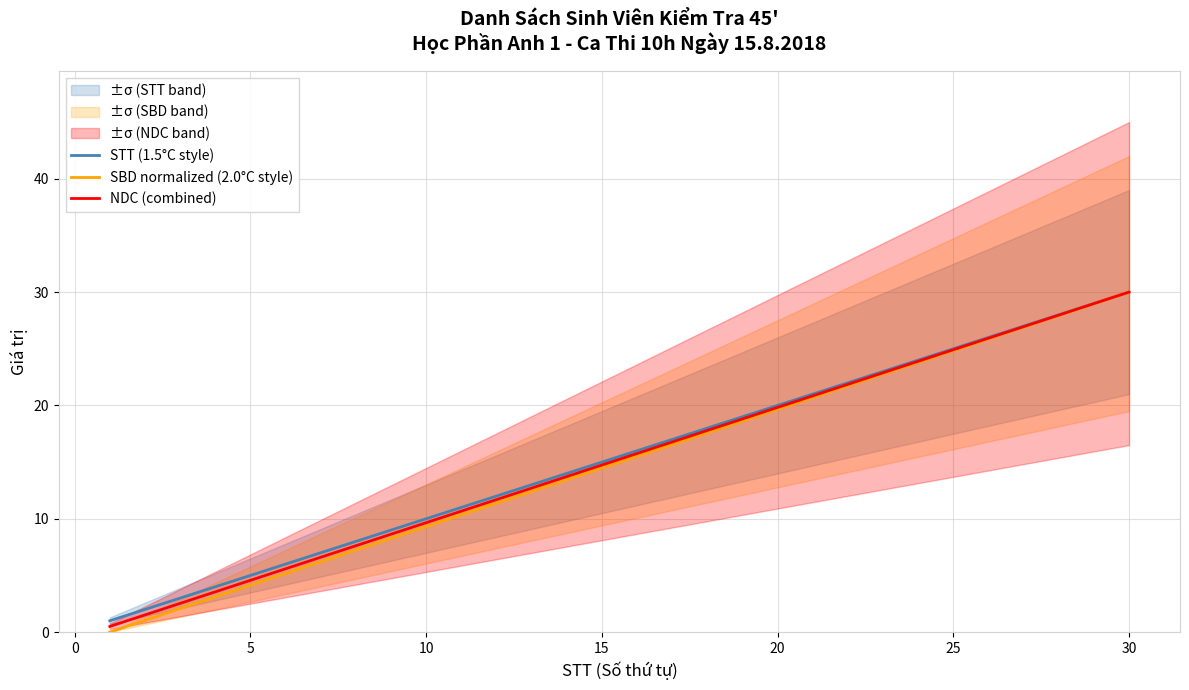

The NDC (combined) series shows 1.4 at 5. True or false?

False